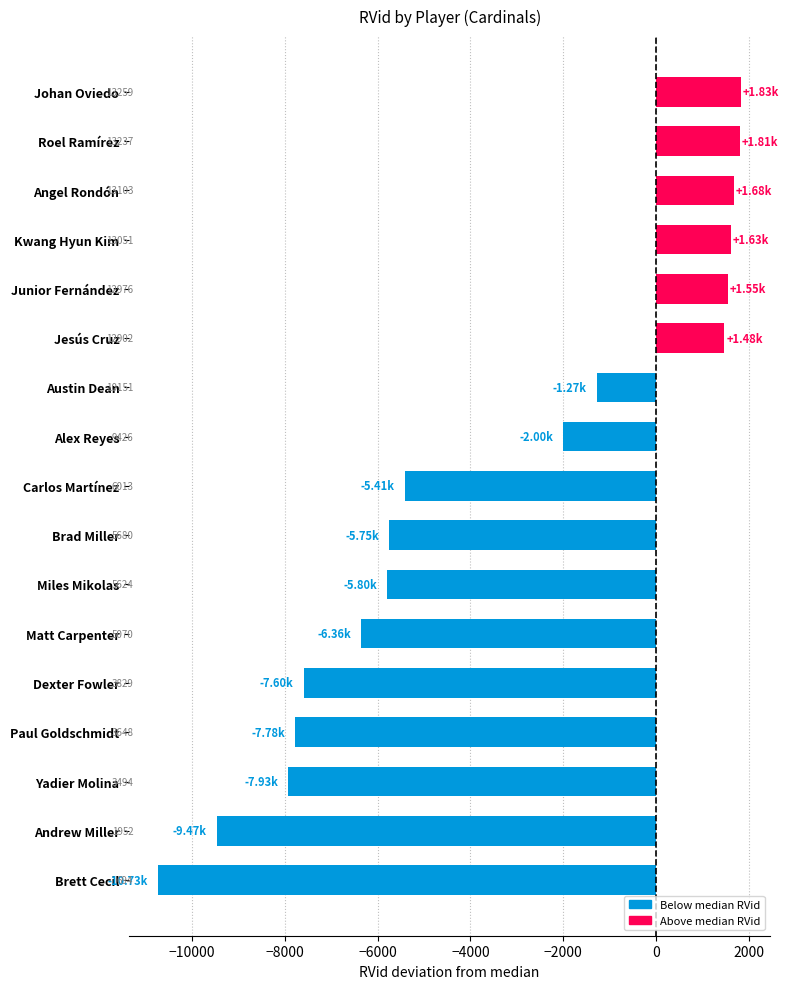

What is the average value?

-3536